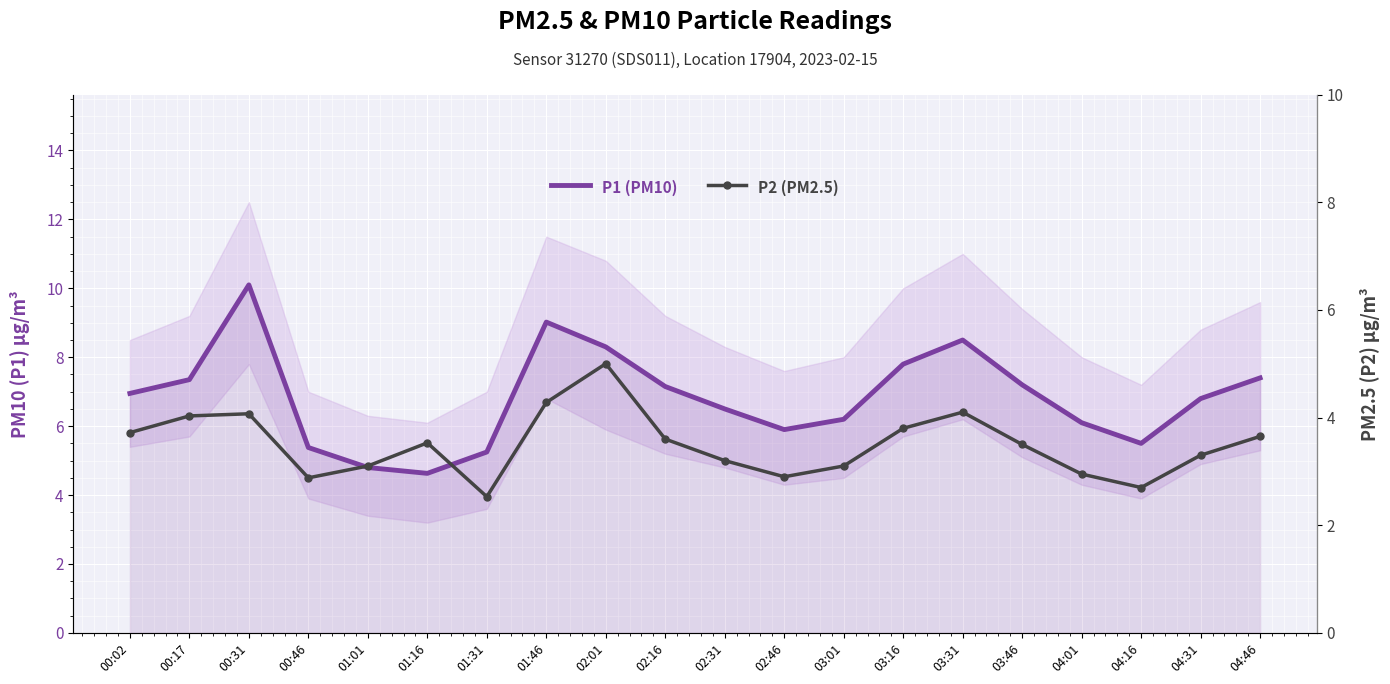

Rank the series by their maximum value, from highest to lowest.

P1 (PM10), P2 (PM2.5)